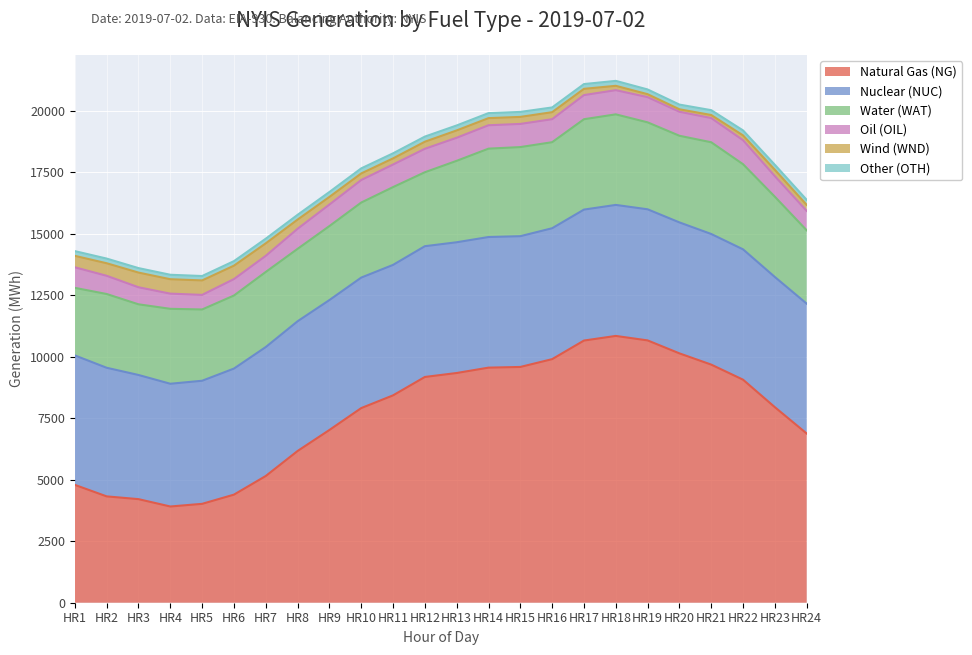

What is the difference between the highest and lowest values at HR8?

5973